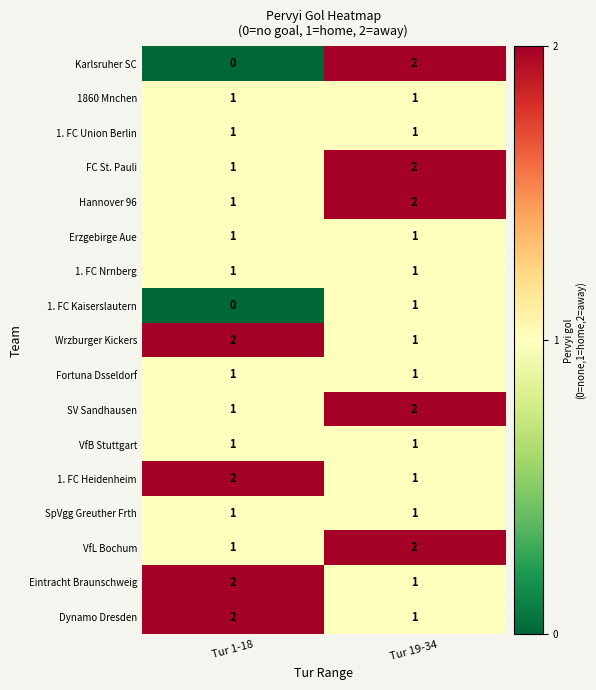

At how many categories does at least one series exceed 0?

2